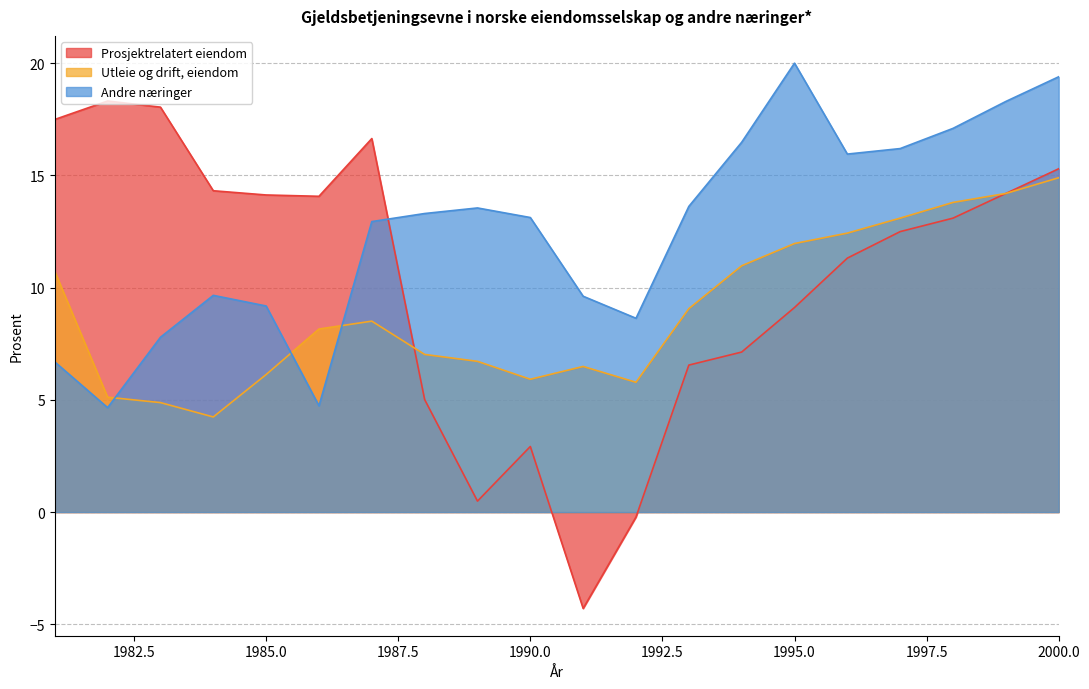

What are all the series names shown in the legend?

Prosjektrelatert eiendom, Utleie og drift, eiendom, Andre næringer